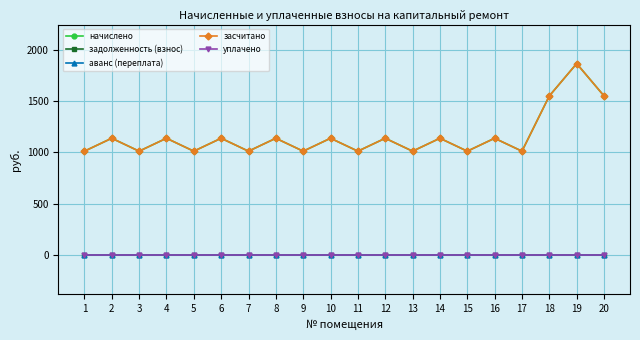

Is this an area chart (filled region under the line)?

No